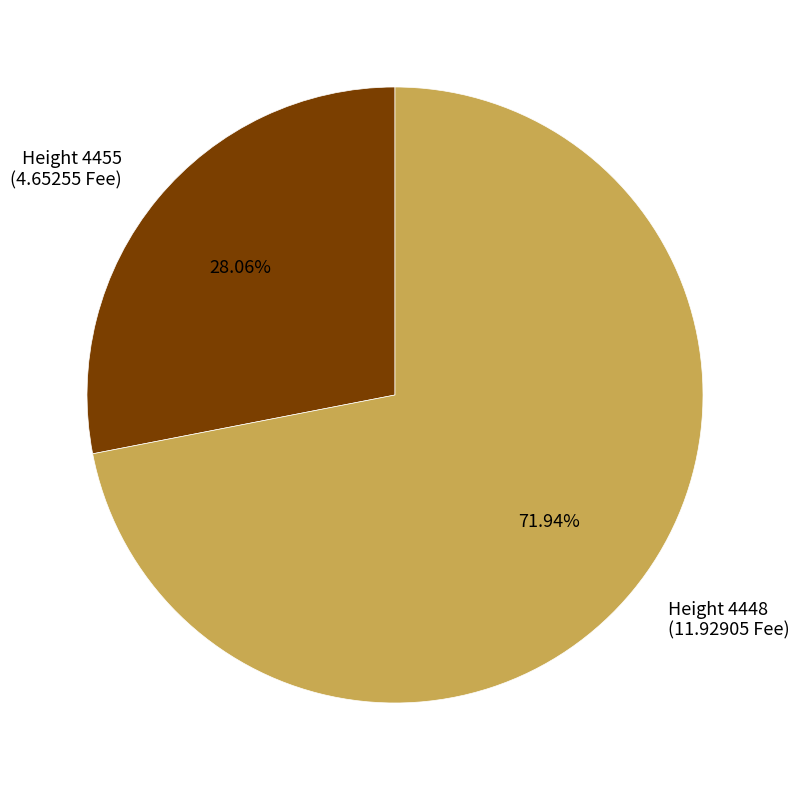

Does any single category account for the majority?

Yes